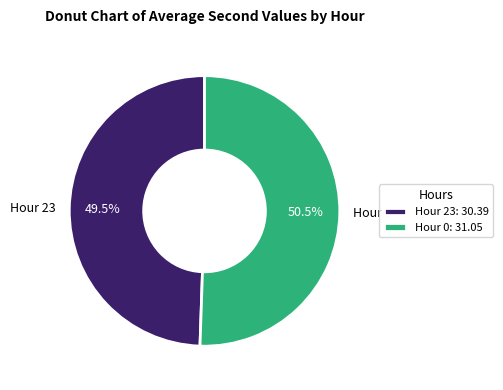

Is there any slice that represents more than half of the pie?

Yes